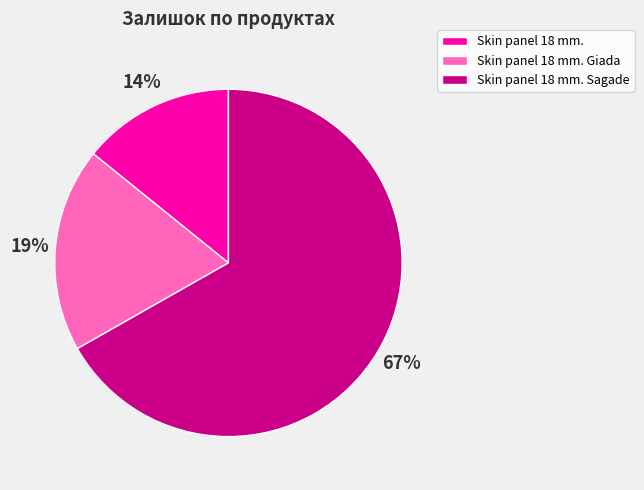

How many segments does this pie chart have?

3